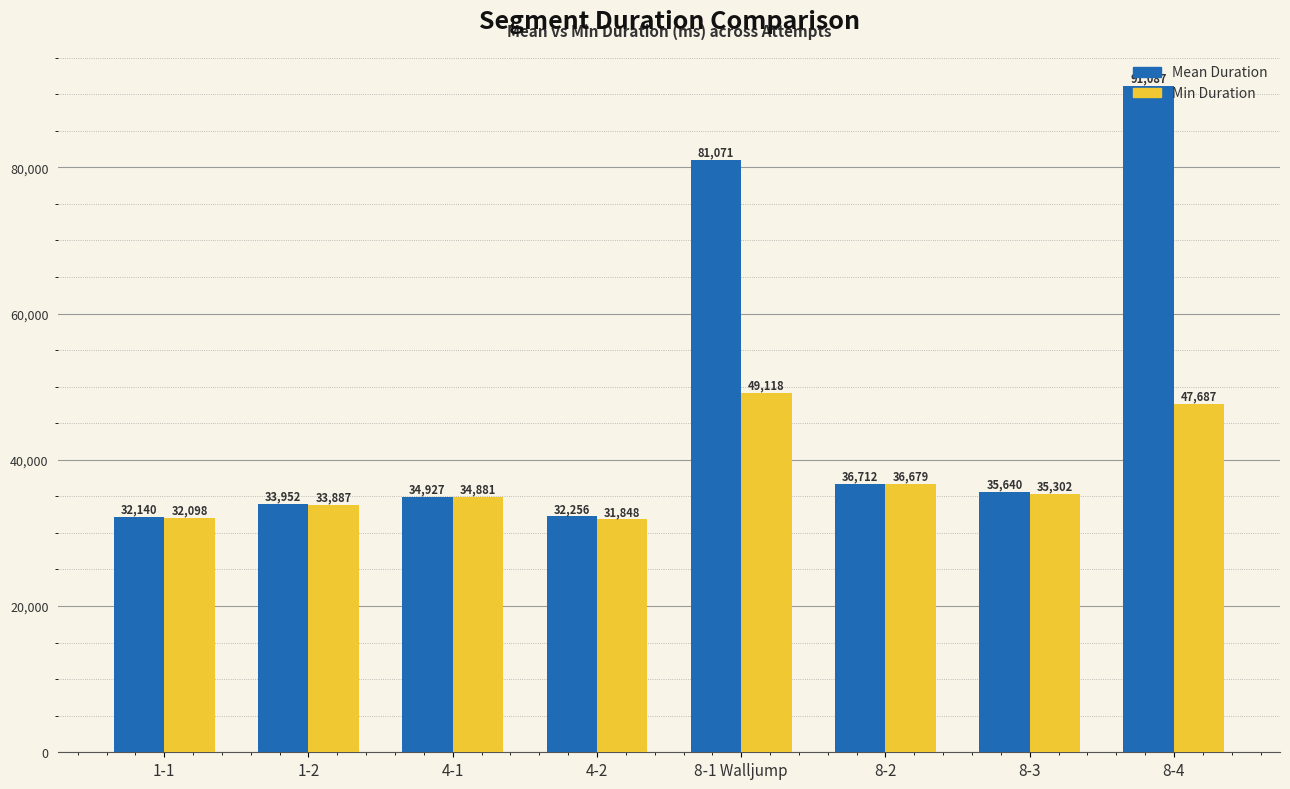

What are all the series names shown in the legend?

Mean Duration, Min Duration